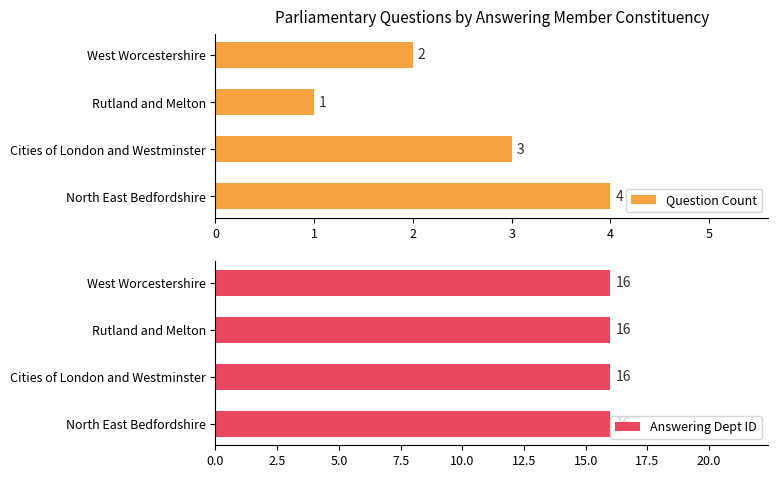

The value of Question Count at Cities of London and Westminster is 1. True or false?

False